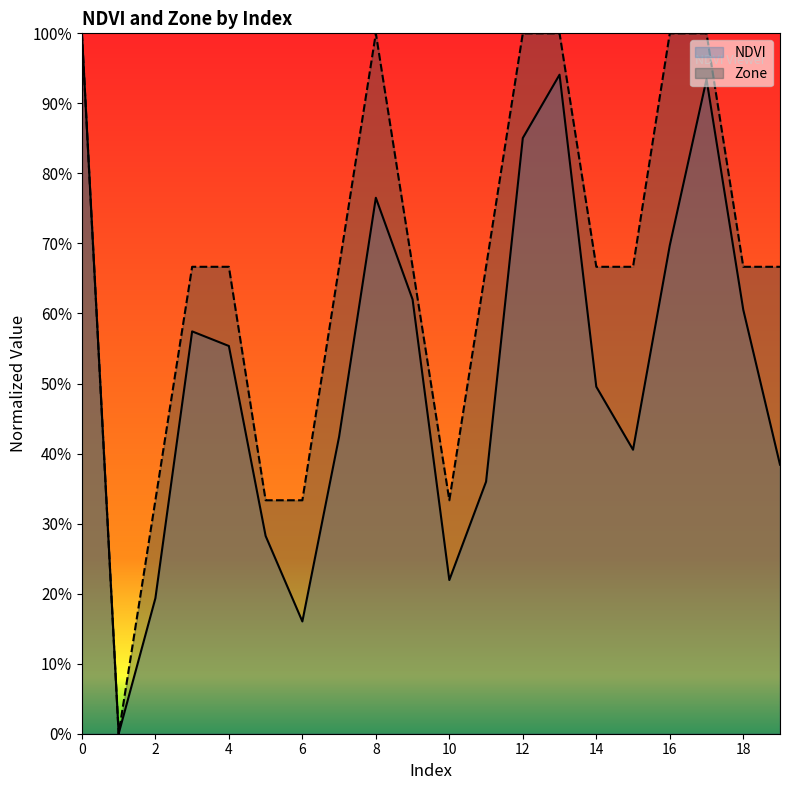

The value of Zone at 4 is 0.2. True or false?

False